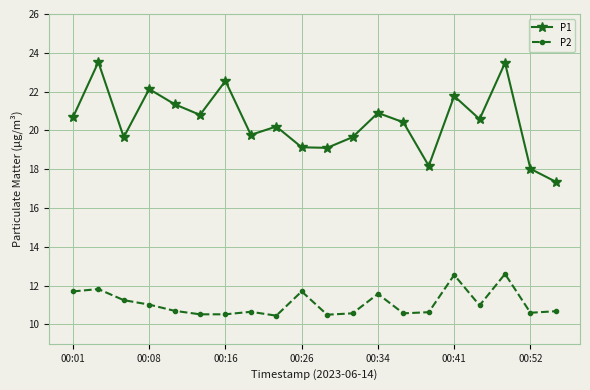

True or false: P1 and P2 cross at least once.

False